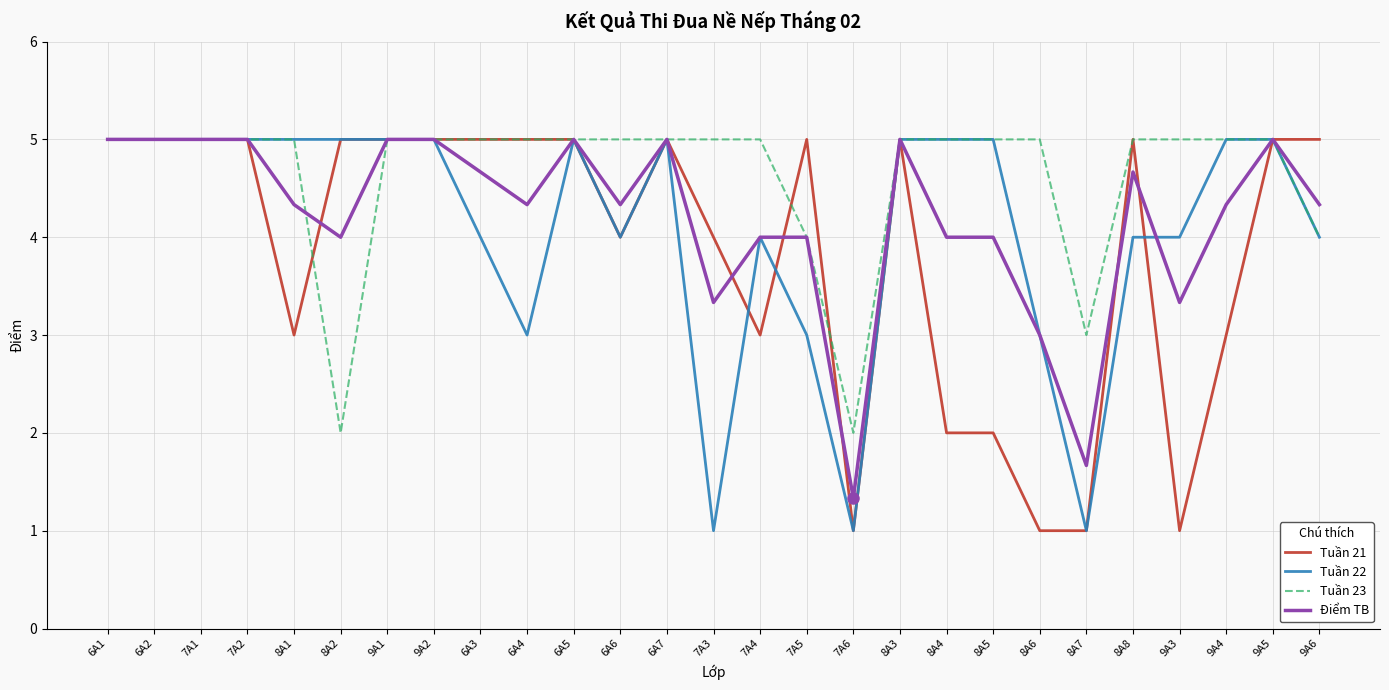

What is the difference between the highest and lowest values at 8A2?

3.0